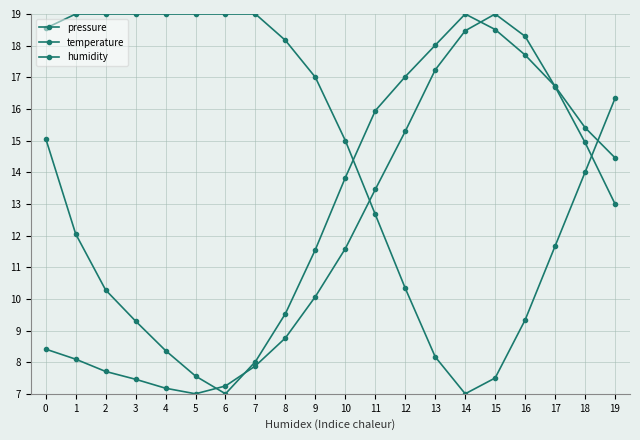

Count the number of data series in this chart.

3